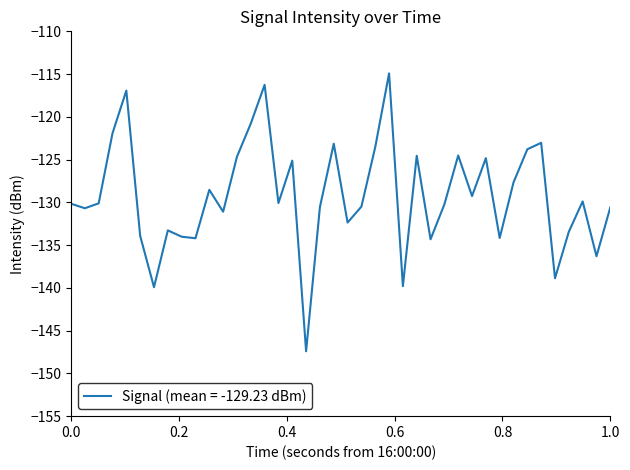

How many lines are shown in the chart?

1